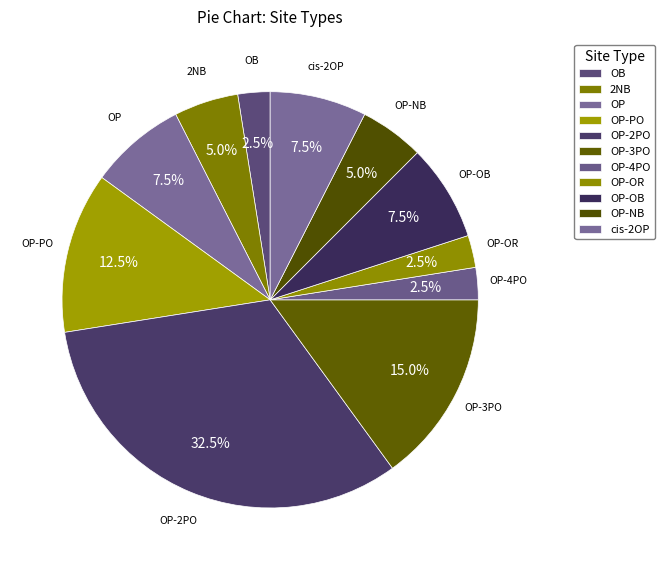

Rank the categories by value from highest to lowest.

OP-2PO, OP-3PO, OP-PO, OP, OP-OB, cis-2OP, 2NB, OP-NB, OB, OP-4PO, OP-OR